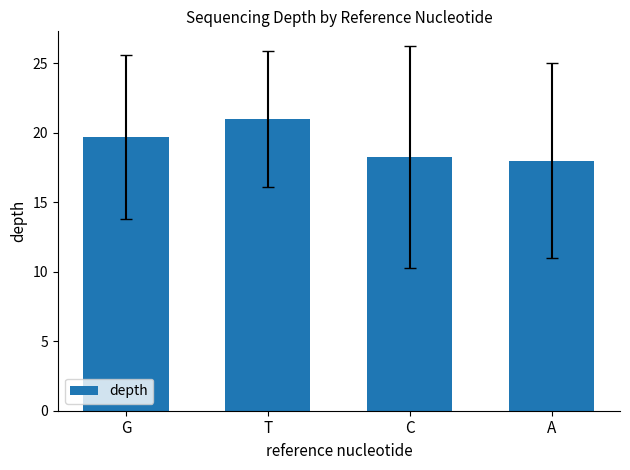

List the labels in order of value, smallest first.

A, C, G, T